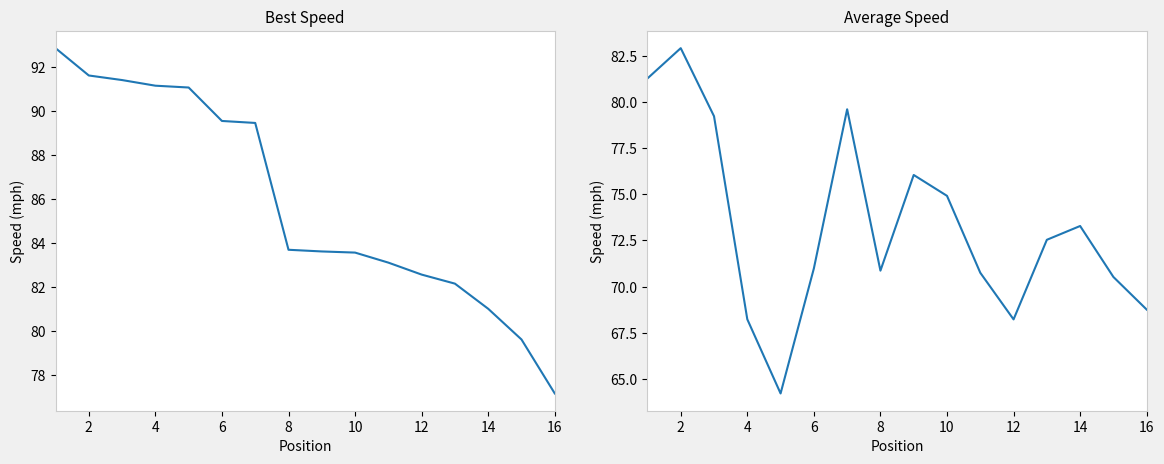

True or false: Average Speed and Best Speed intersect in this chart.

False